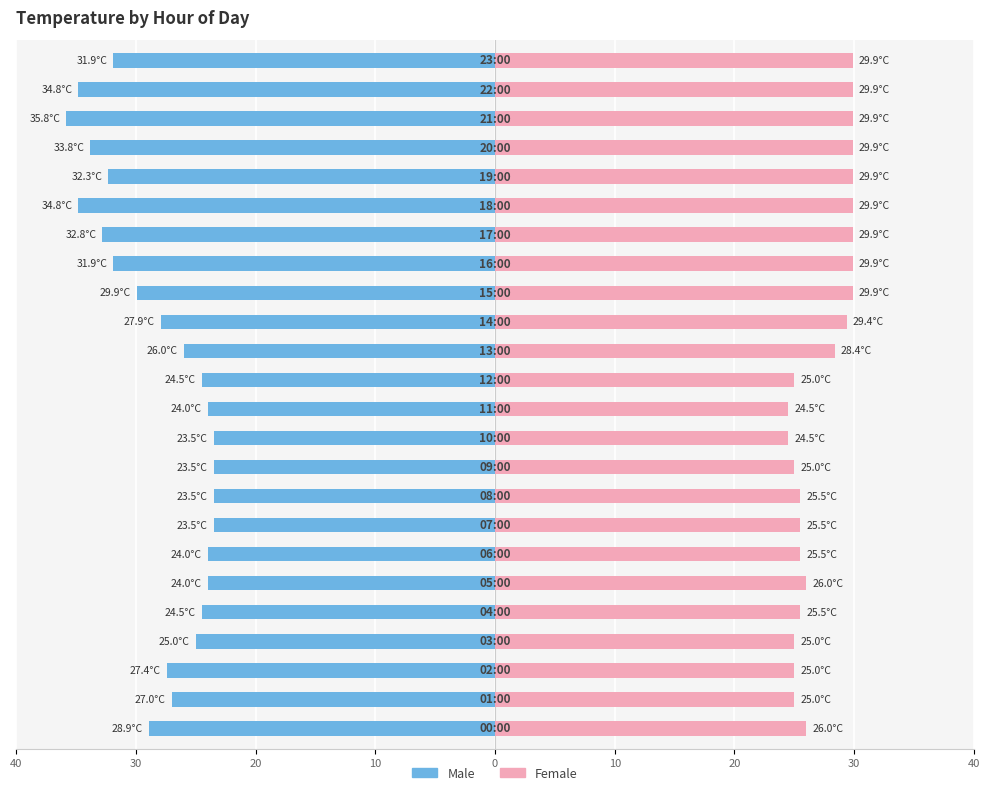

True or false: Male has a value of -23.5 at 10.

True